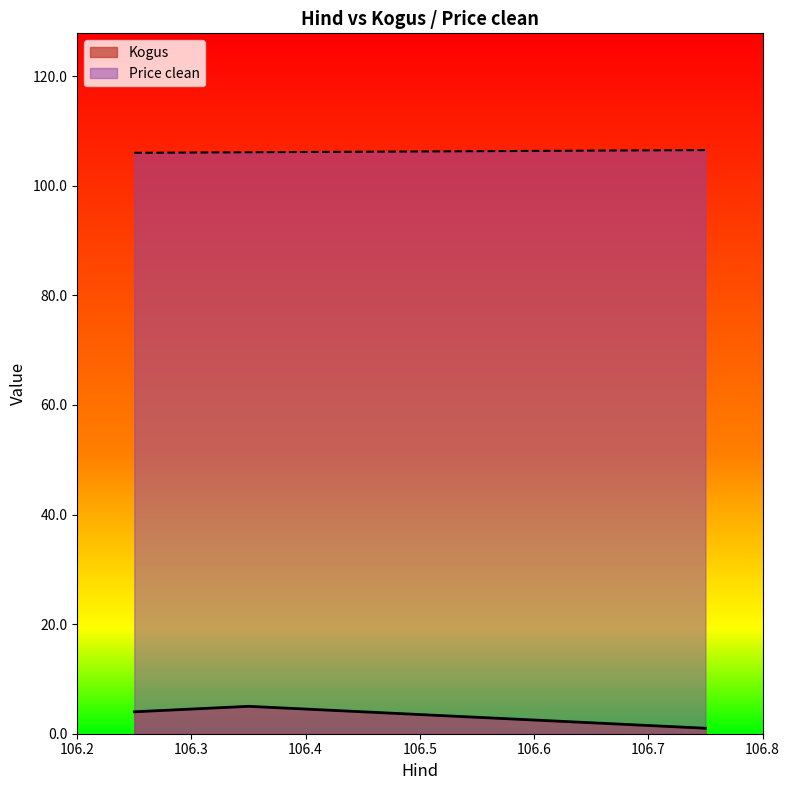

Which category has the highest value in the Price clean series?

106.75